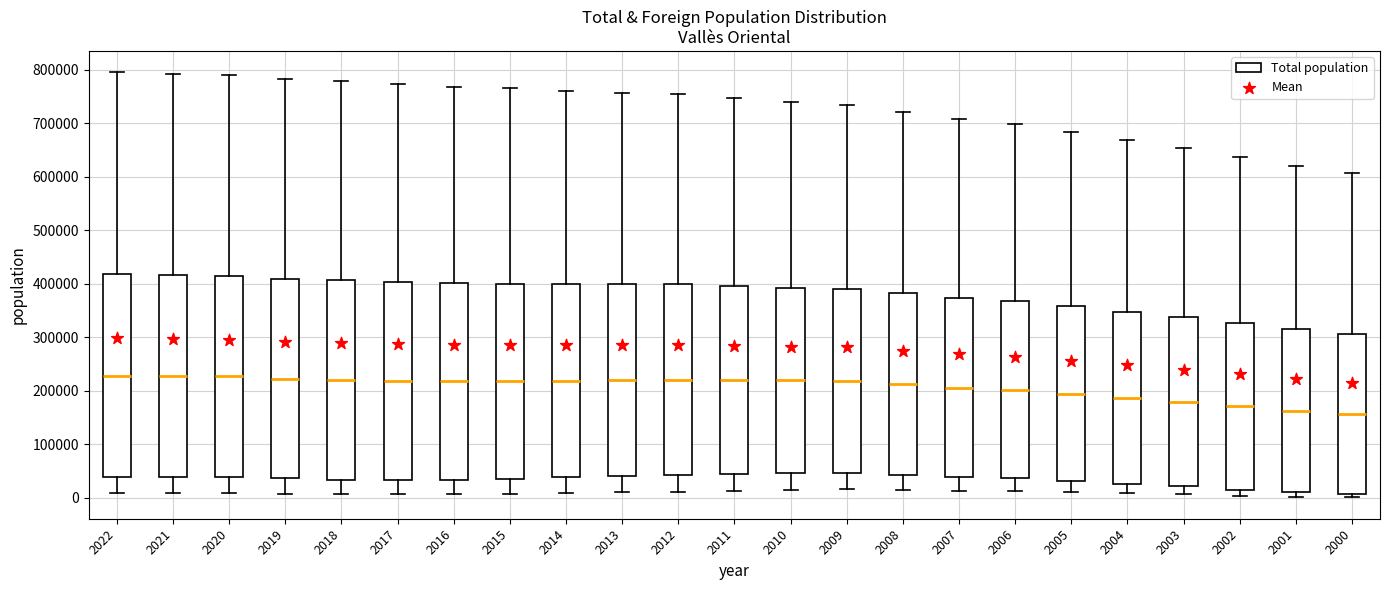

Reading left to right, read every box against the y-axis: the position of its median line, the range the box covers, and the ends of its whiskers. The values are not printed on the chart, so give them approximately, as read against the axis.

2022: median 230000, box 40000 to 420000, whiskers 10000 to 800000
2021: median 230000, box 40000 to 420000, whiskers 10000 to 790000
2020: median 230000, box 40000 to 410000, whiskers 10000 to 790000
2019: median 220000, box 40000 to 410000, whiskers 10000 to 780000
2018: median 220000, box 30000 to 410000, whiskers 10000 to 780000
2017: median 220000, box 30000 to 400000, whiskers 10000 to 770000
2016: median 220000, box 30000 to 400000, whiskers 10000 to 770000
2015: median 220000, box 40000 to 400000, whiskers 10000 to 770000
2014: median 220000, box 40000 to 400000, whiskers 10000 to 760000
2013: median 220000, box 40000 to 400000, whiskers 10000 to 760000
2012: median 220000, box 40000 to 400000, whiskers 10000 to 750000
2011: median 220000, box 40000 to 400000, whiskers 10000 to 750000
2010: median 220000, box 50000 to 390000, whiskers 20000 to 740000
2009: median 220000, box 50000 to 390000, whiskers 20000 to 730000
2008: median 210000, box 40000 to 380000, whiskers 20000 to 720000
2007: median 210000, box 40000 to 370000, whiskers 10000 to 710000
2006: median 200000, box 40000 to 370000, whiskers 10000 to 700000
2005: median 190000, box 30000 to 360000, whiskers 10000 to 680000
2004: median 190000, box 30000 to 350000, whiskers 10000 to 670000
2003: median 180000, box 20000 to 340000, whiskers 10000 to 650000
2002: median 170000, box 20000 to 330000, whiskers 0 to 640000
2001: median 160000, box 10000 to 320000, whiskers 0 to 620000
2000: median 160000, box 10000 to 310000, whiskers 0 to 610000